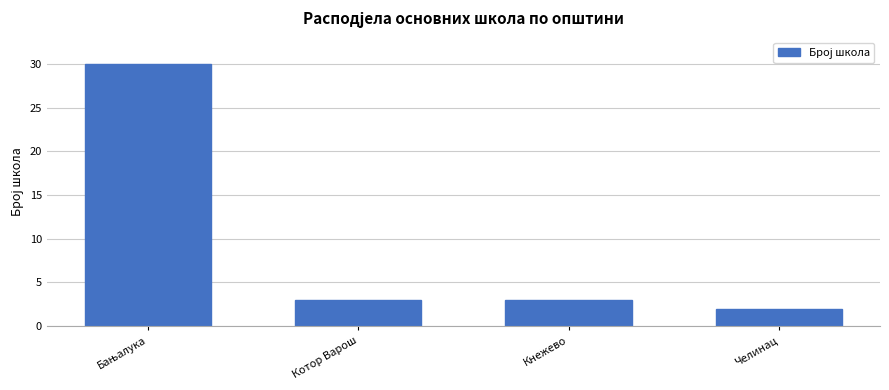

Reading left to right, extract all data points from this chart.

30	3	3	2